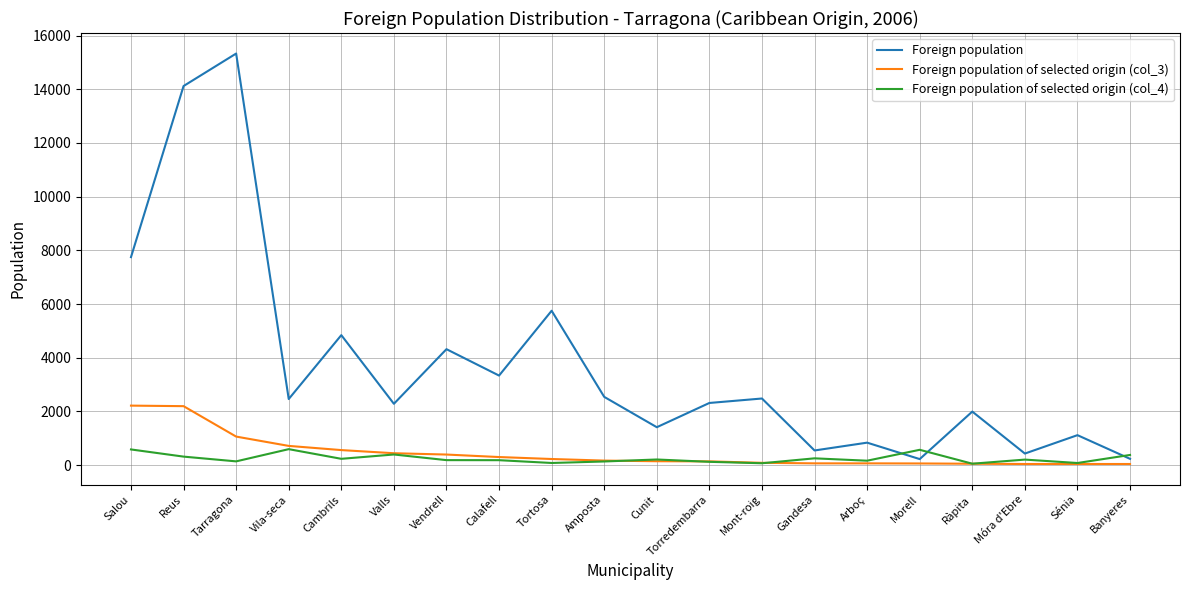

What is the sum of the Foreign population of selected origin (col_4) values at Amposta and Tortosa?

220